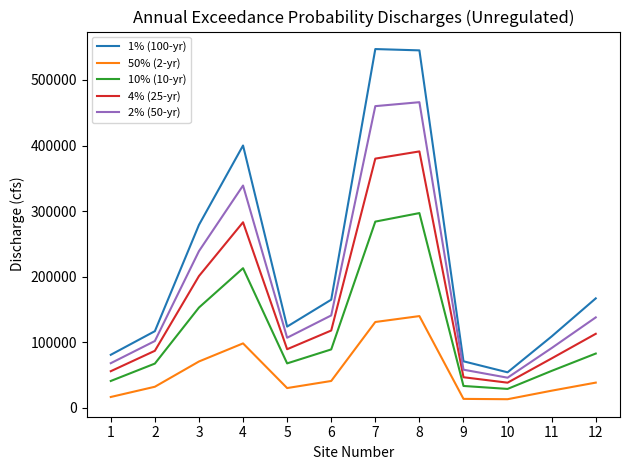

What is the maximum value for 10% (10-yr)?

297000